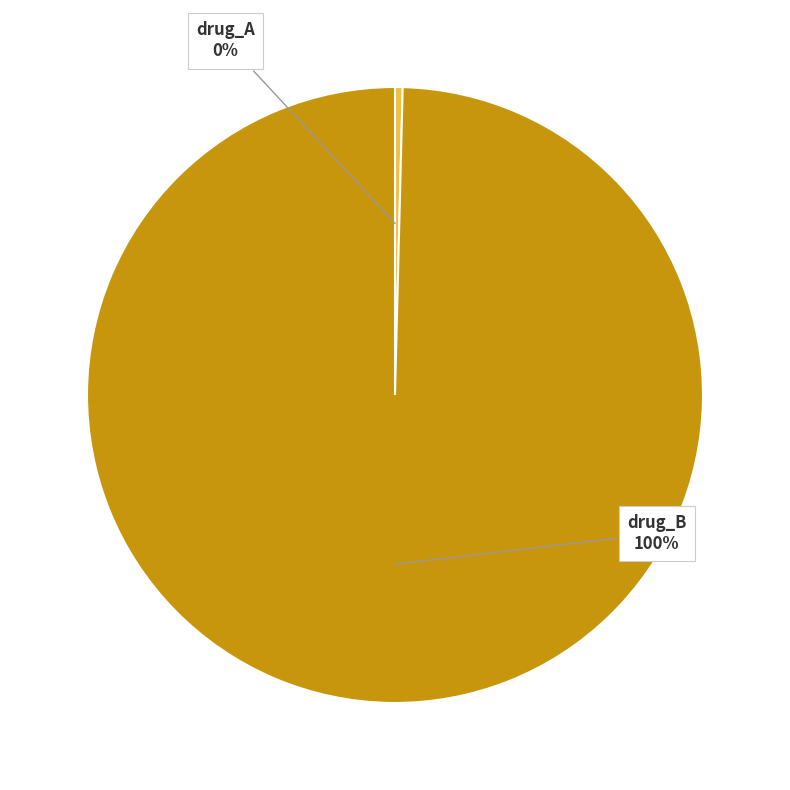

Is there a majority slice in this chart?

Yes